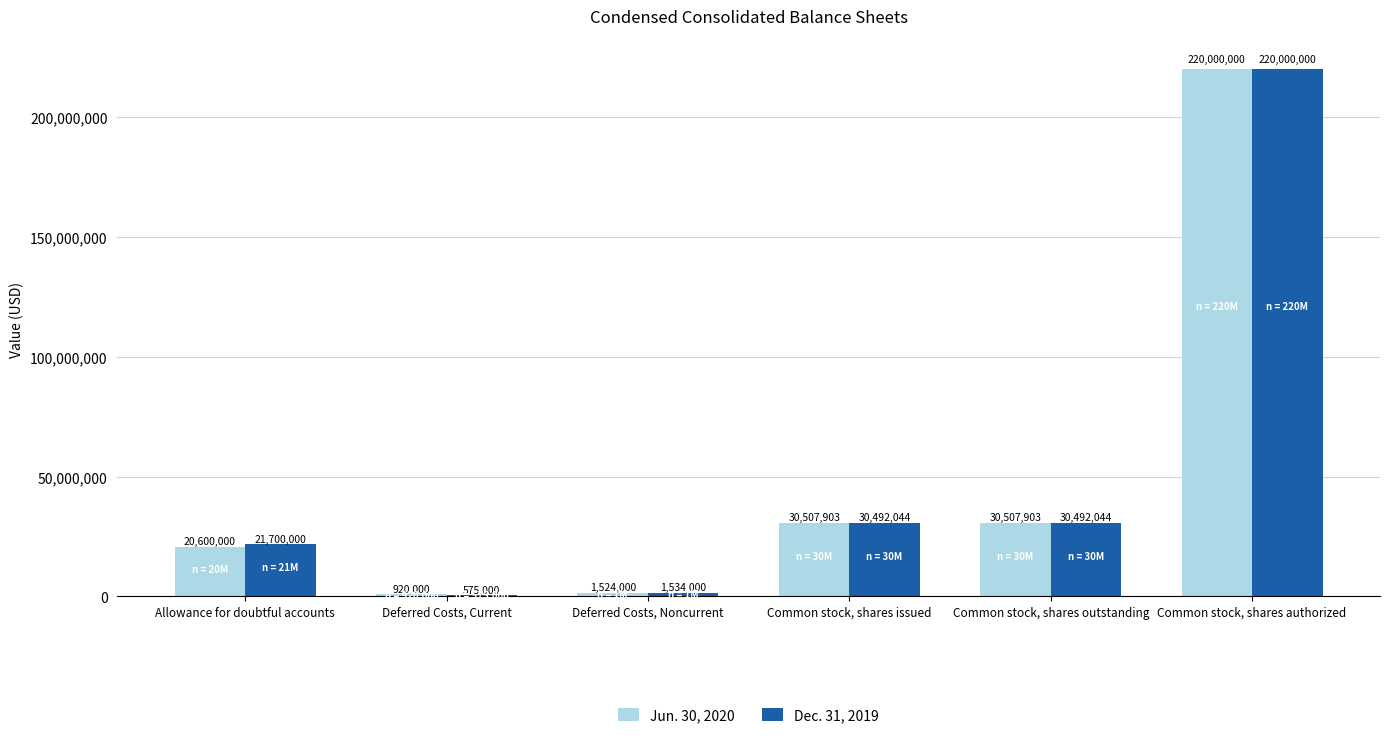

What is the maximum value shown in the chart?

220000000